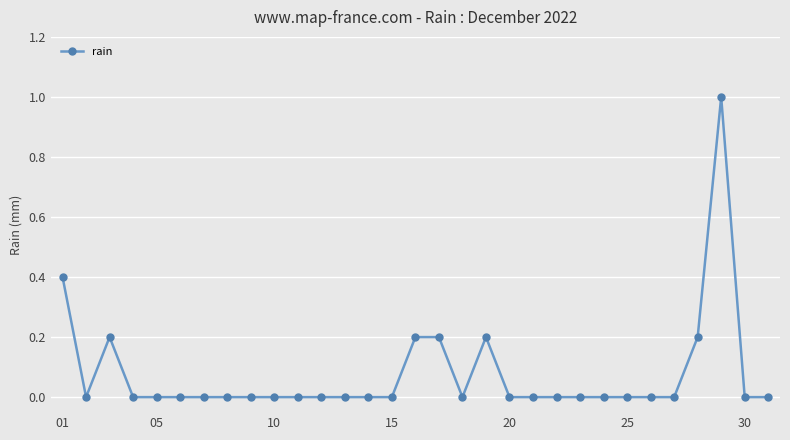

True or false: the data has more than 0 interior local peaks.

True